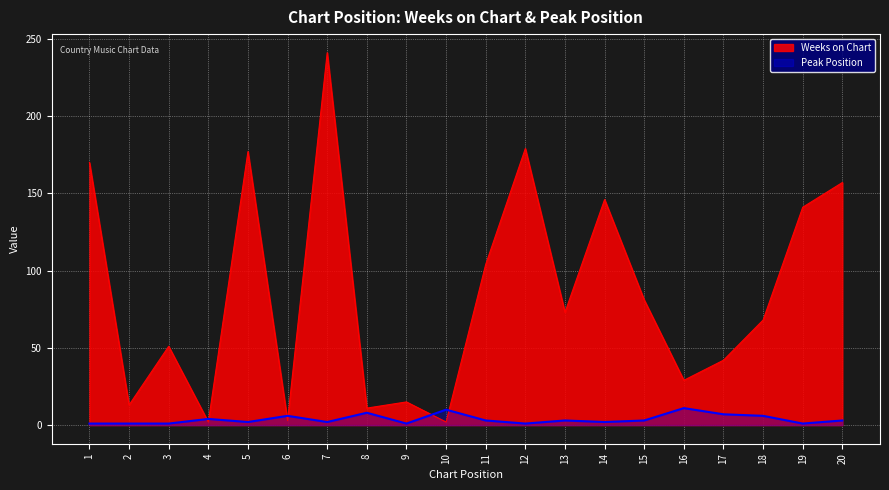

Count the number of data series in this chart.

2